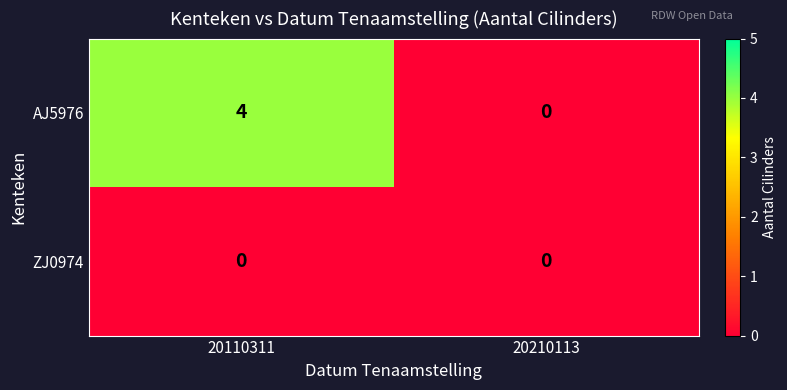

At how many categories does at least one series exceed 3?

1